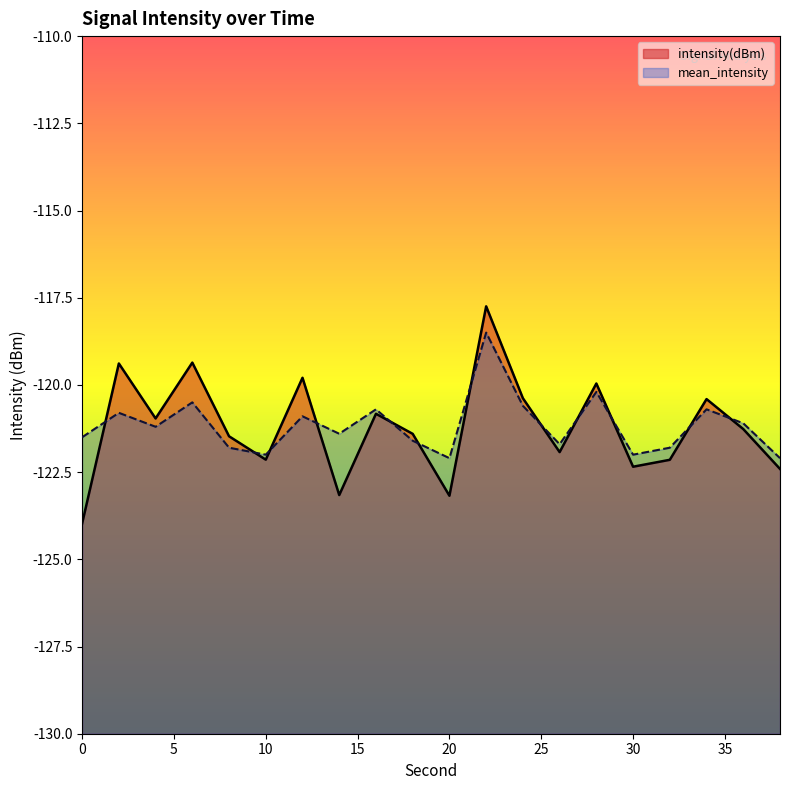

The value of mean_intensity at 16 is -120.7. True or false?

True